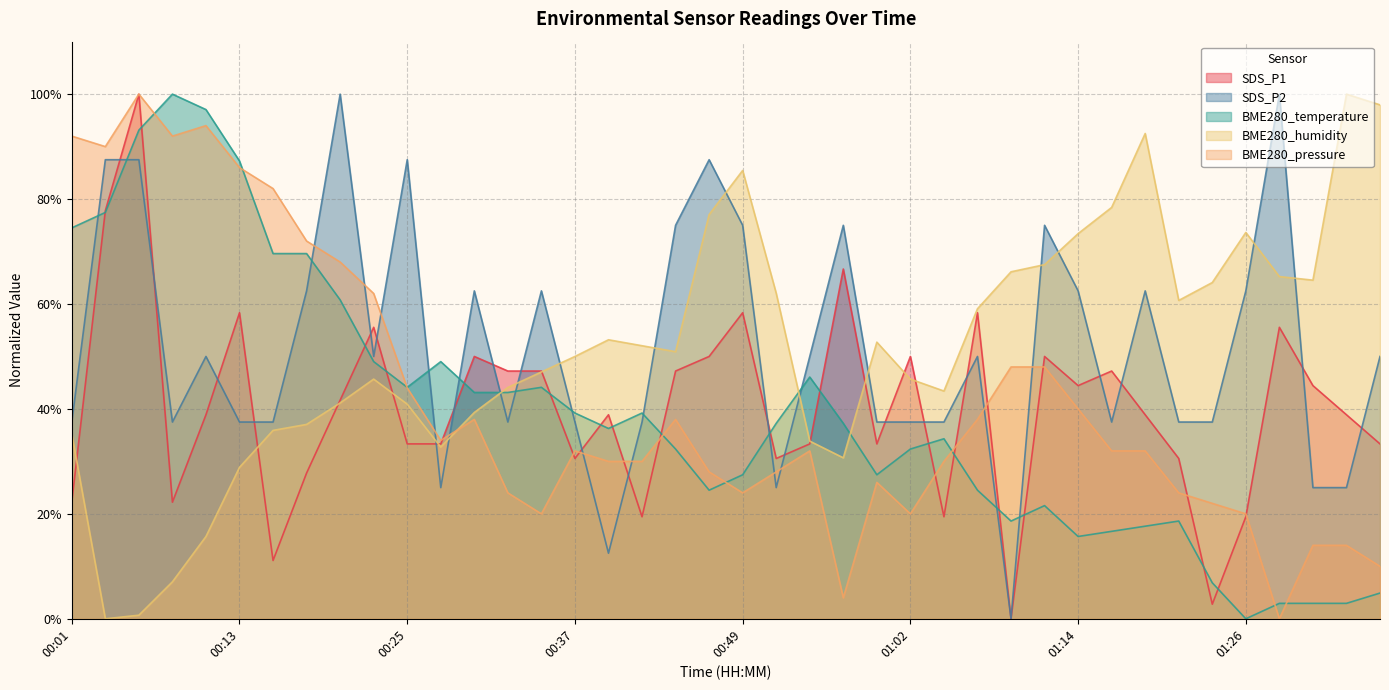

How many lines are shown in the chart?

5